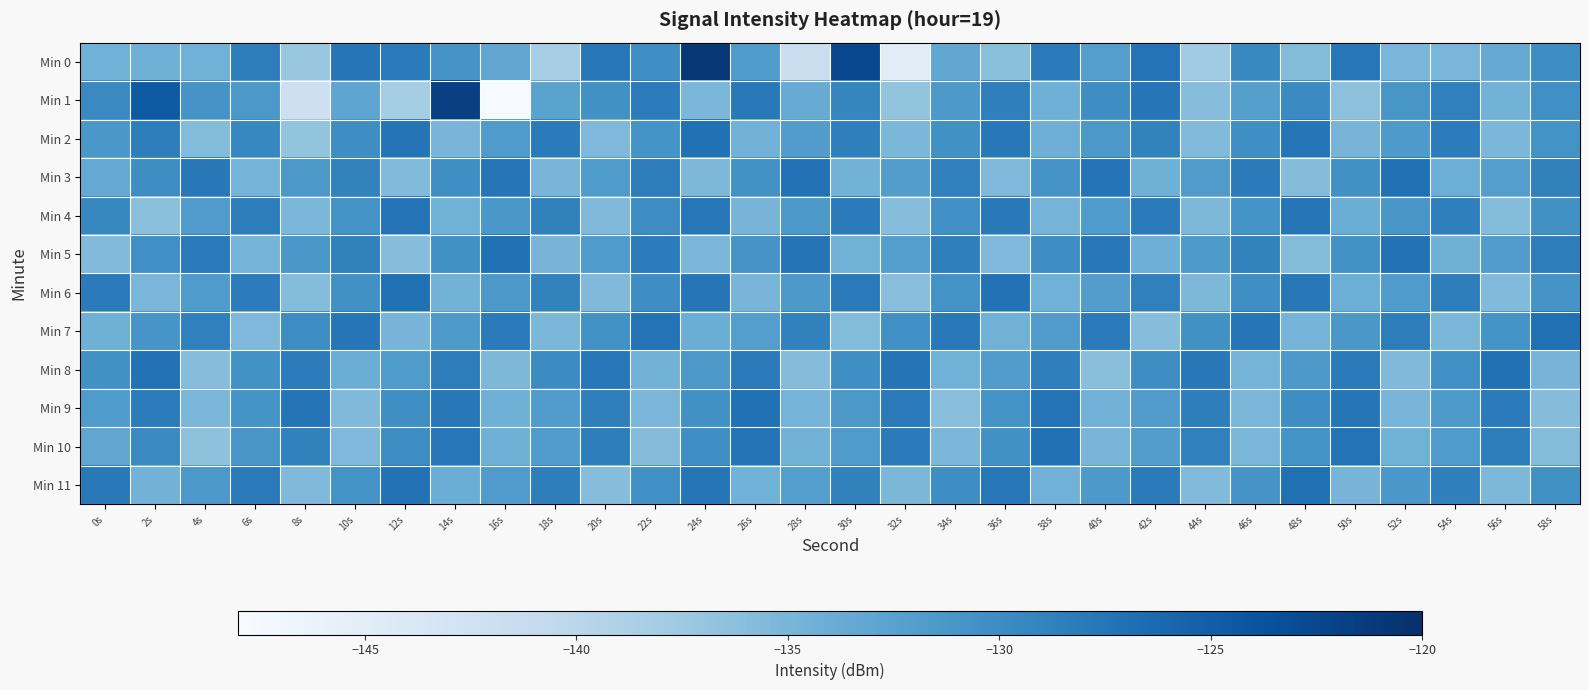

At which category is the sum across all series the highest?

24s